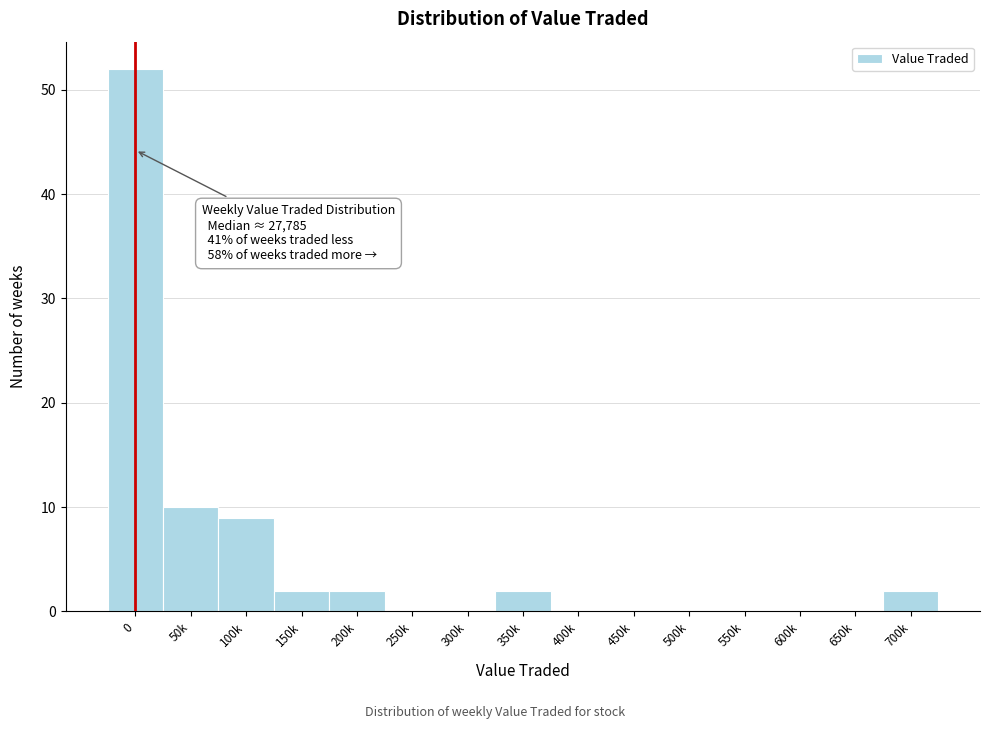

Reading left to right, what are all the values shown in this chart?

0=52	50k=10	100k=9	150k=2	200k=2	250k=0	300k=0	350k=2	400k=0	450k=0	500k=0	550k=0	600k=0	650k=0	700k=2